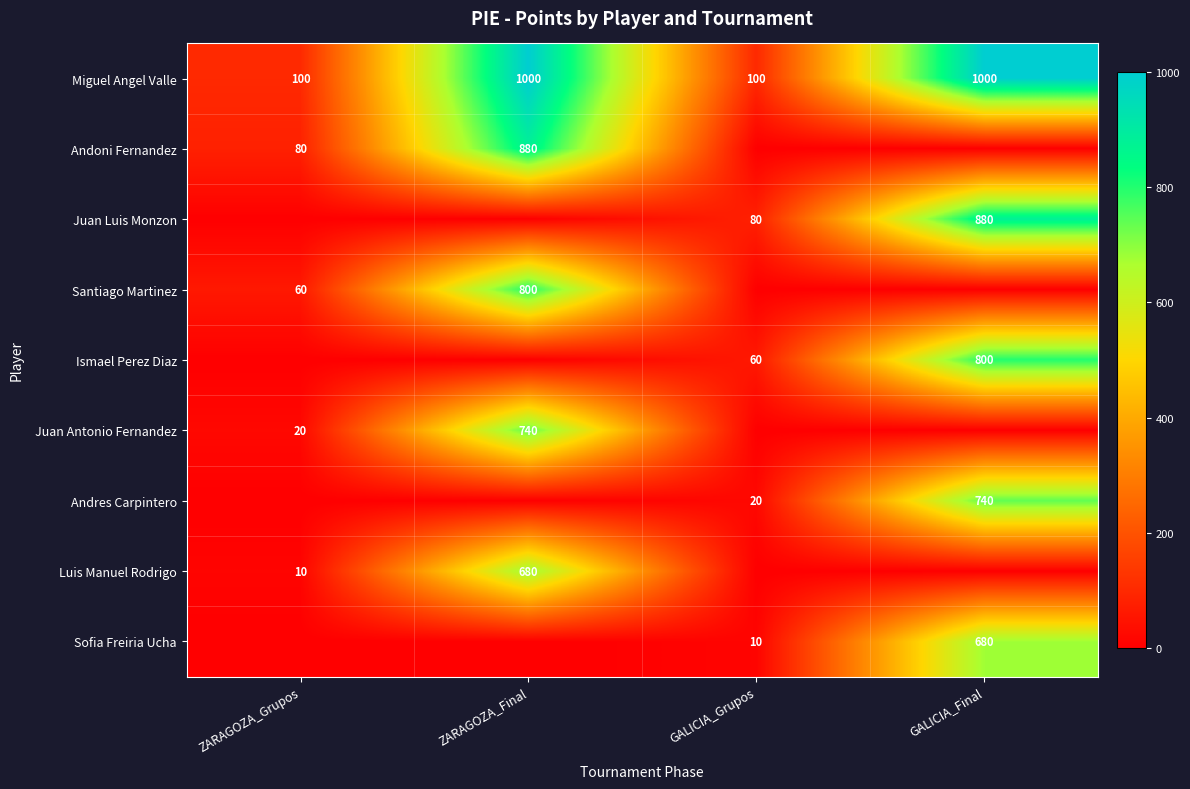

What is the sum of all Miguel Angel Valle values?

2200